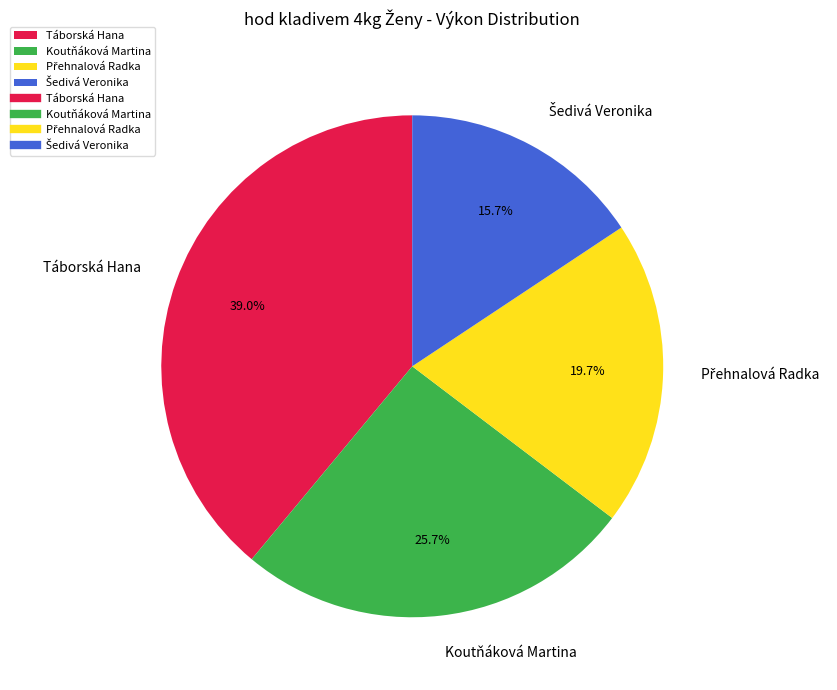

Which slice is the largest?

Táborská Hana